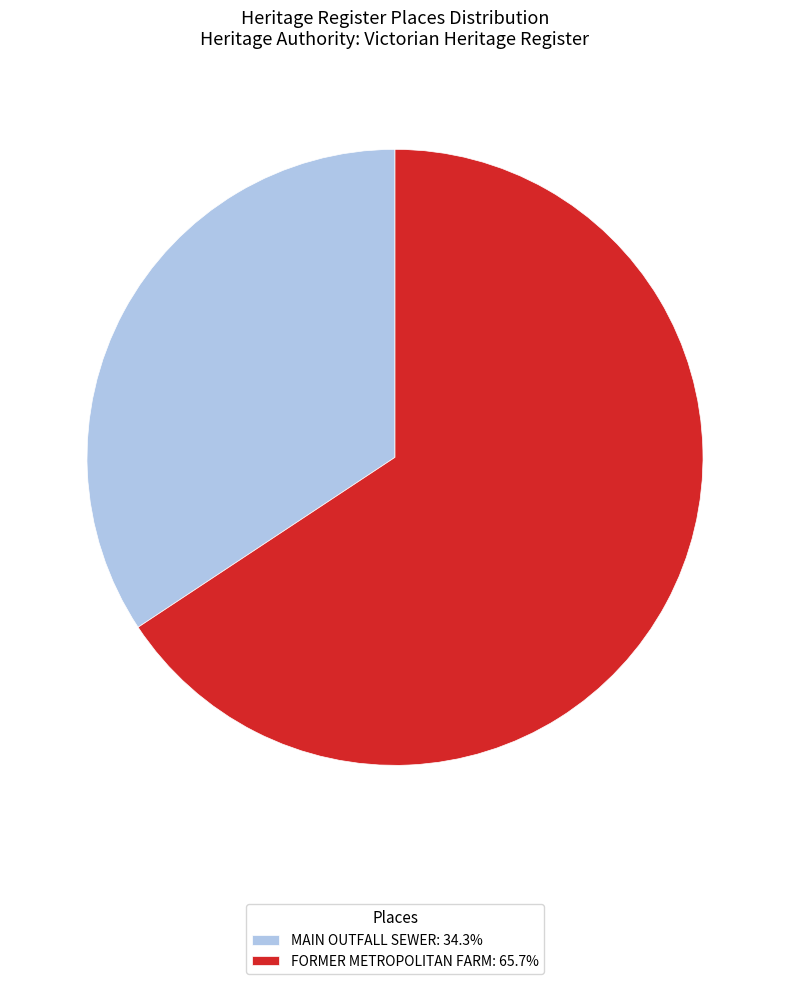

Is the sum of MAIN OUTFALL SEWER and FORMER METROPOLITAN FARM greater than half?

Yes